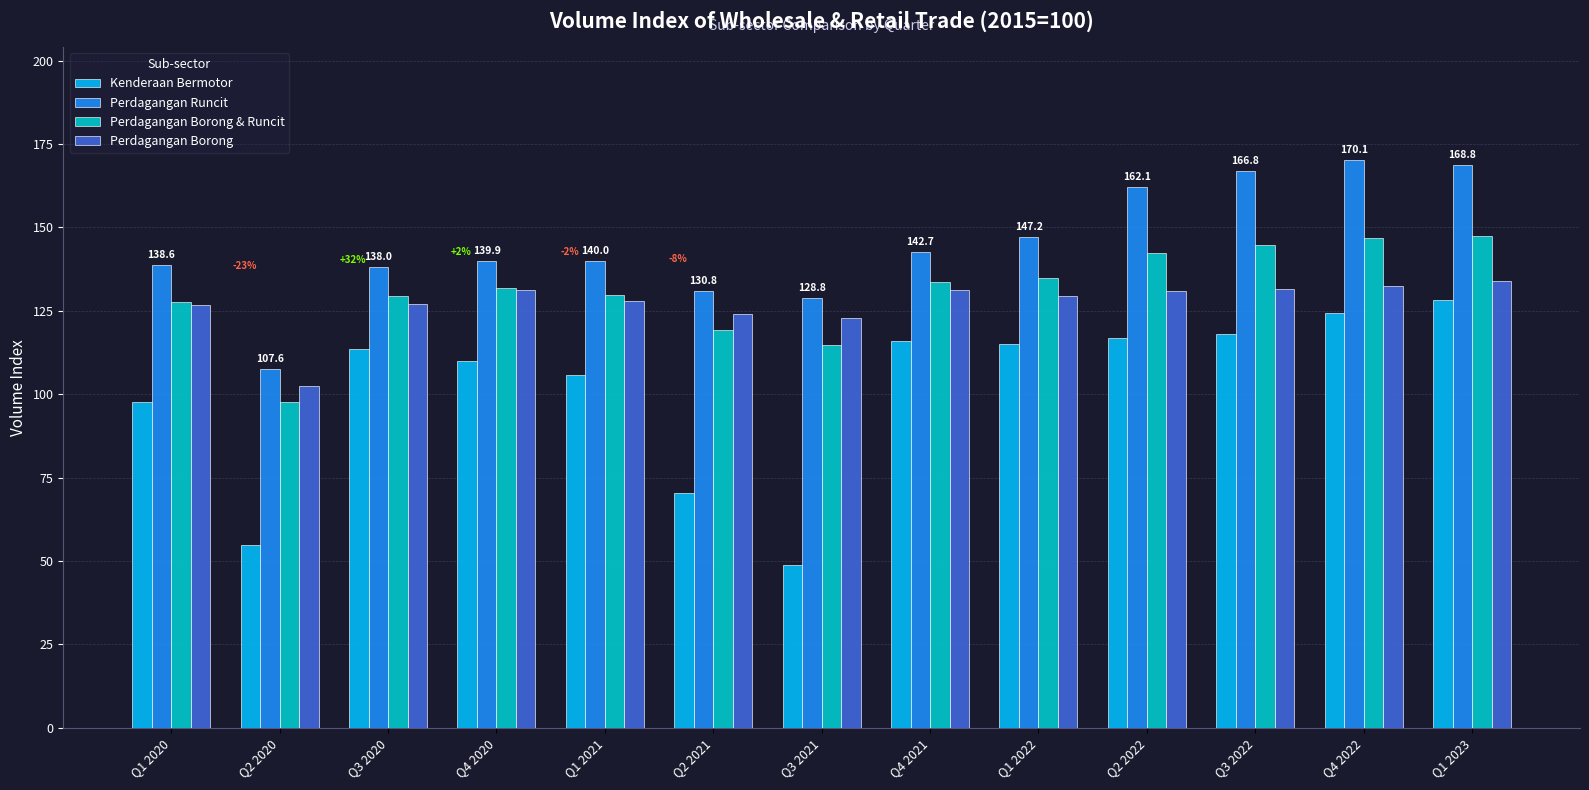

Does the chart contain any negative values?

No